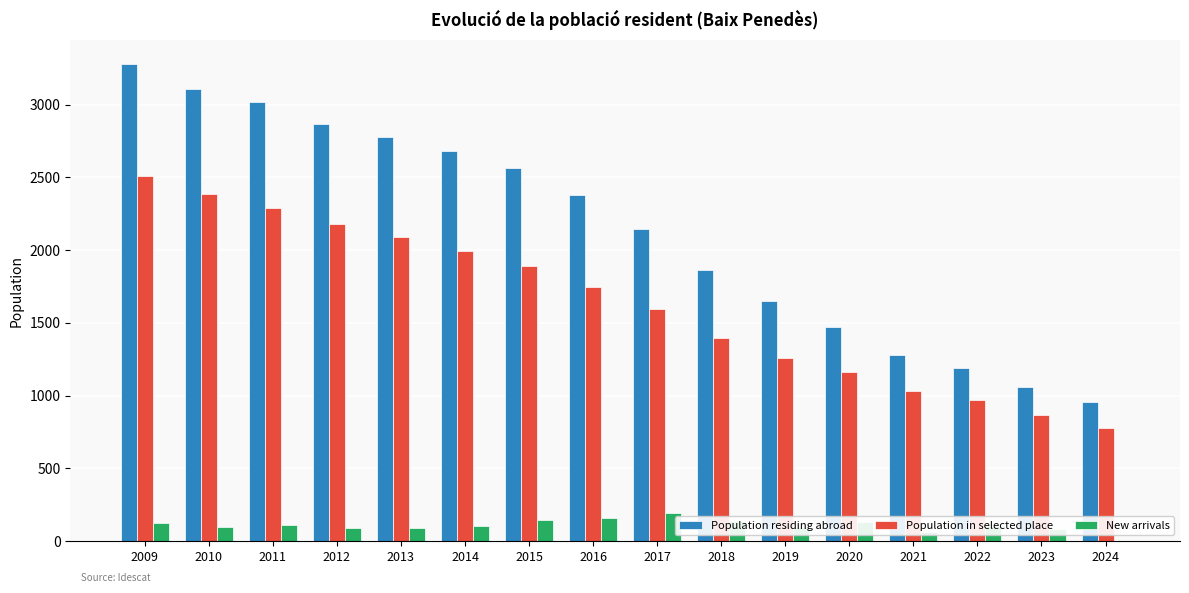

At which category does the chart reach its peak across all series?

2009